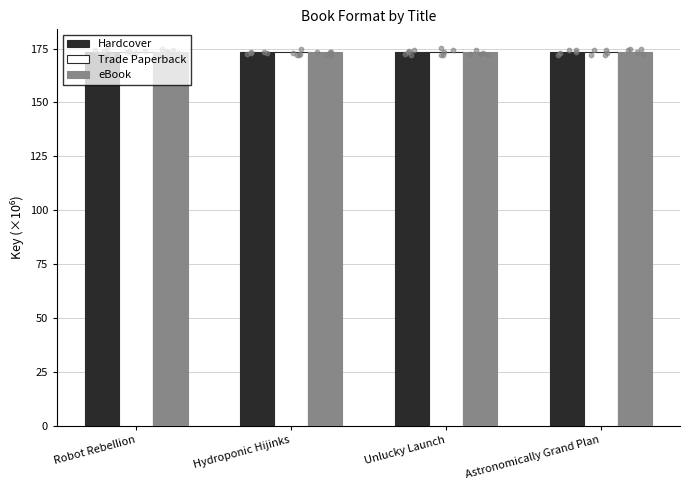

Which series contains the highest Y value?

Hardcover